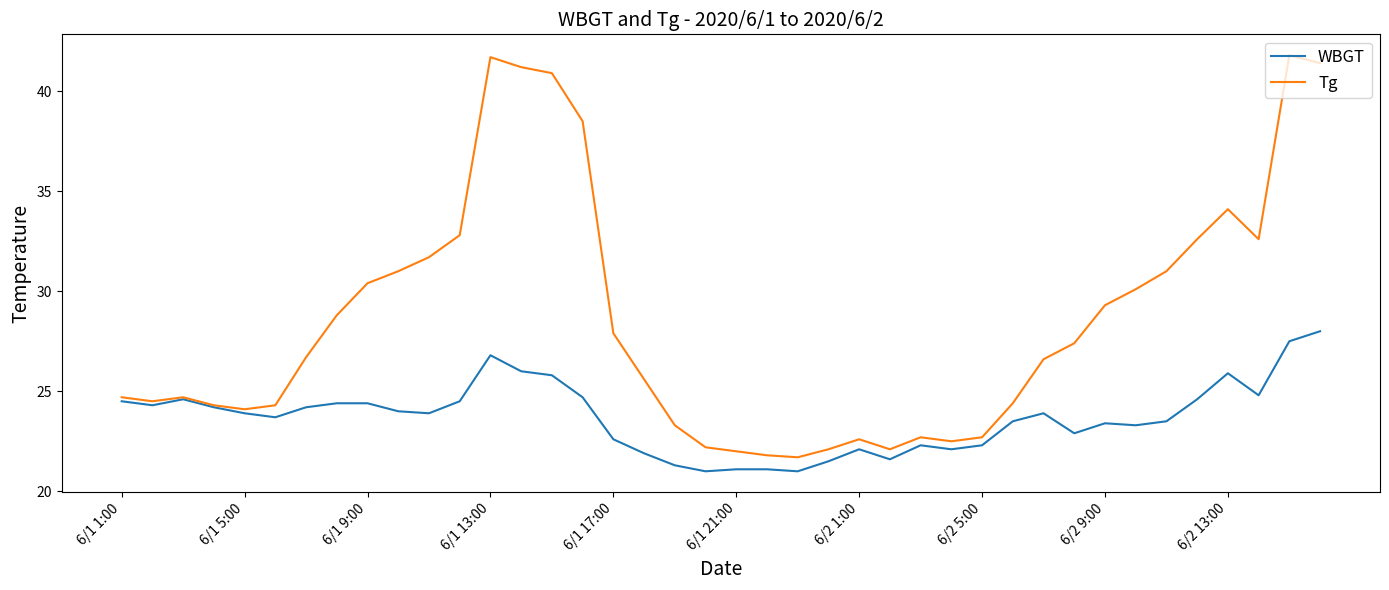

Which series has the widest spread of values?

Tg